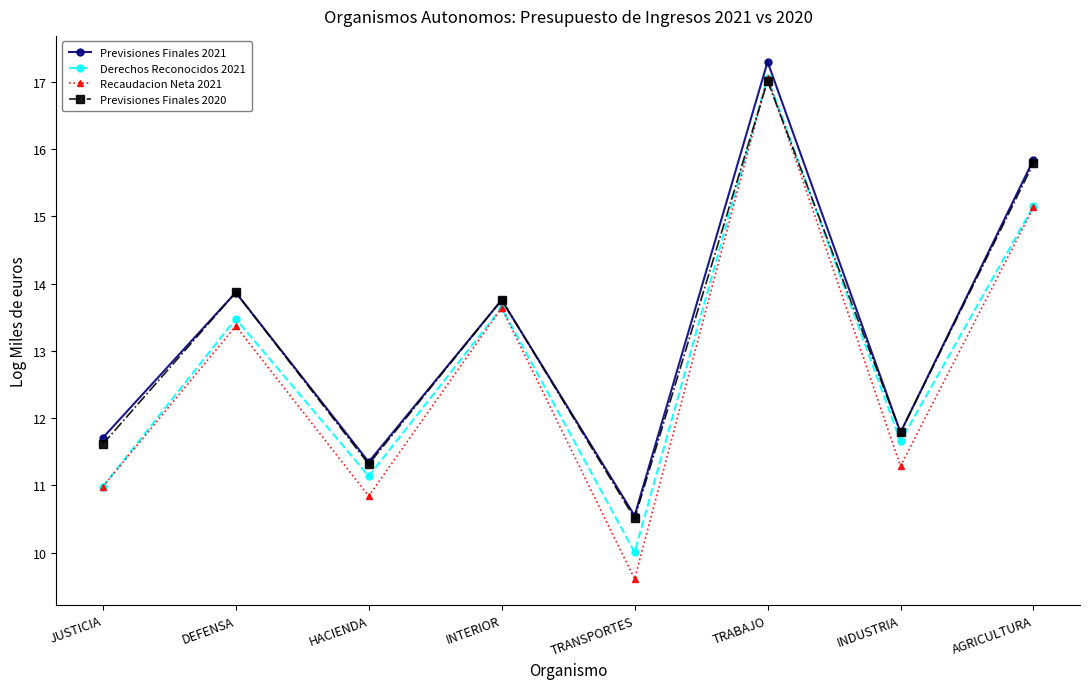

What is the difference between the maximum and minimum values in the Previsiones Finales 2021 series?

6.7